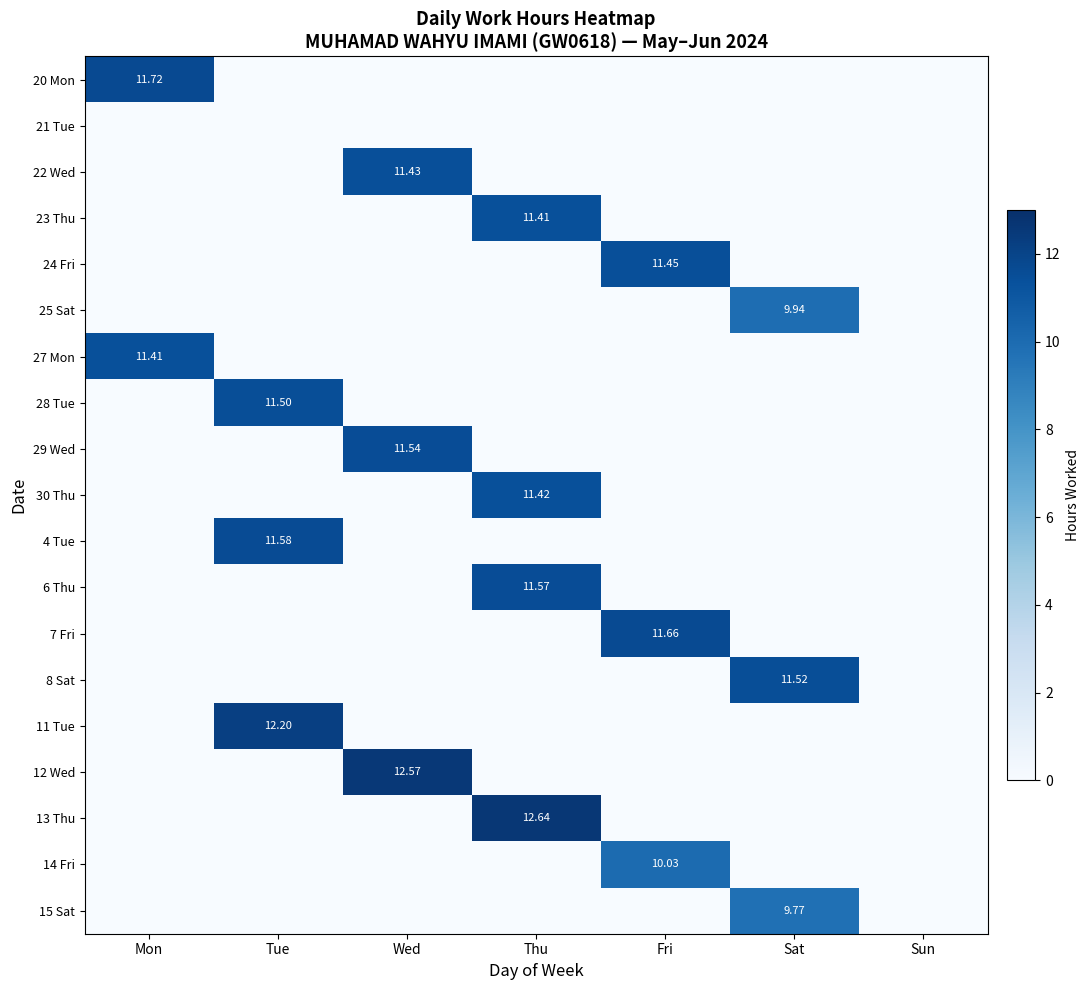

Which series has the largest total across all categories?

13 Thu